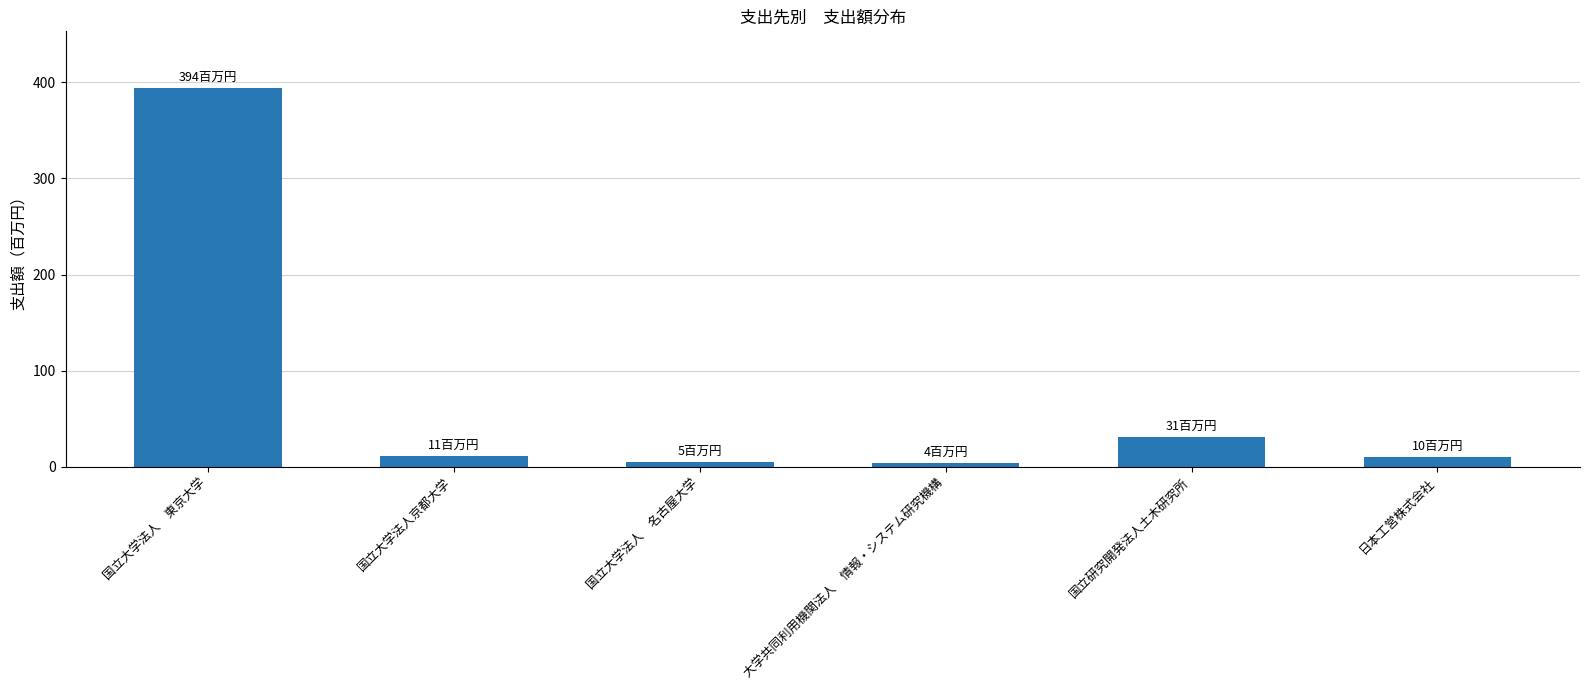

What is the change in value from 国立大学法人　東京大学 to 国立大学法人京都大学?

-383